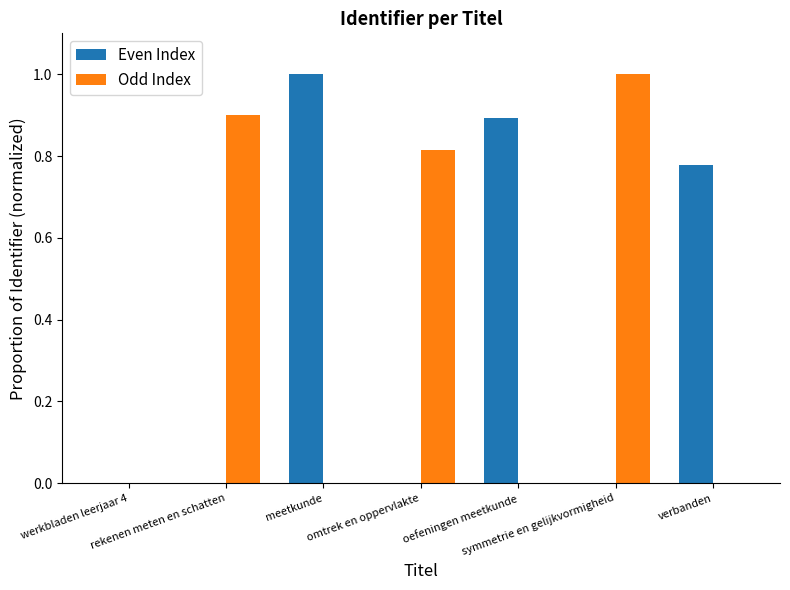

Which series changed the most between werkbladen leerjaar 4 and meetkunde?

Even Index